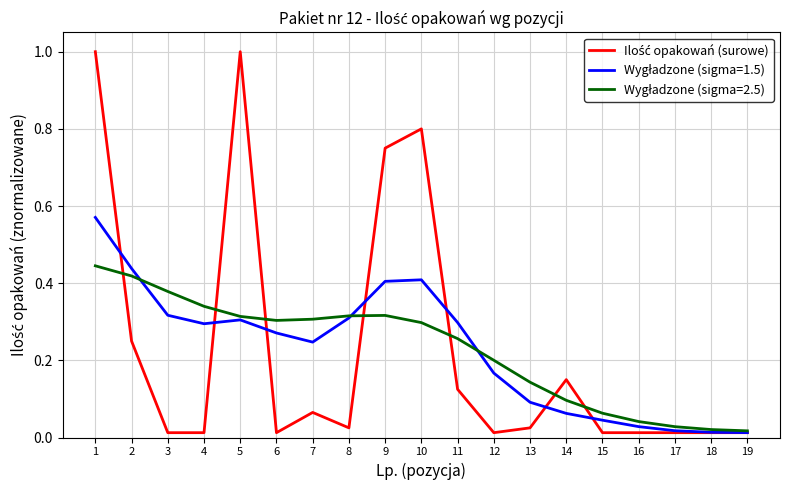

What is the maximum value shown in the chart?

1.0